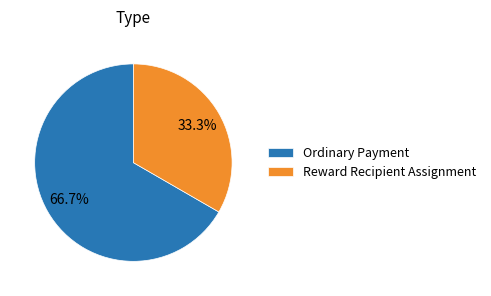

To the nearest percent, what is the difference between the largest and smallest slice percentages?

33%